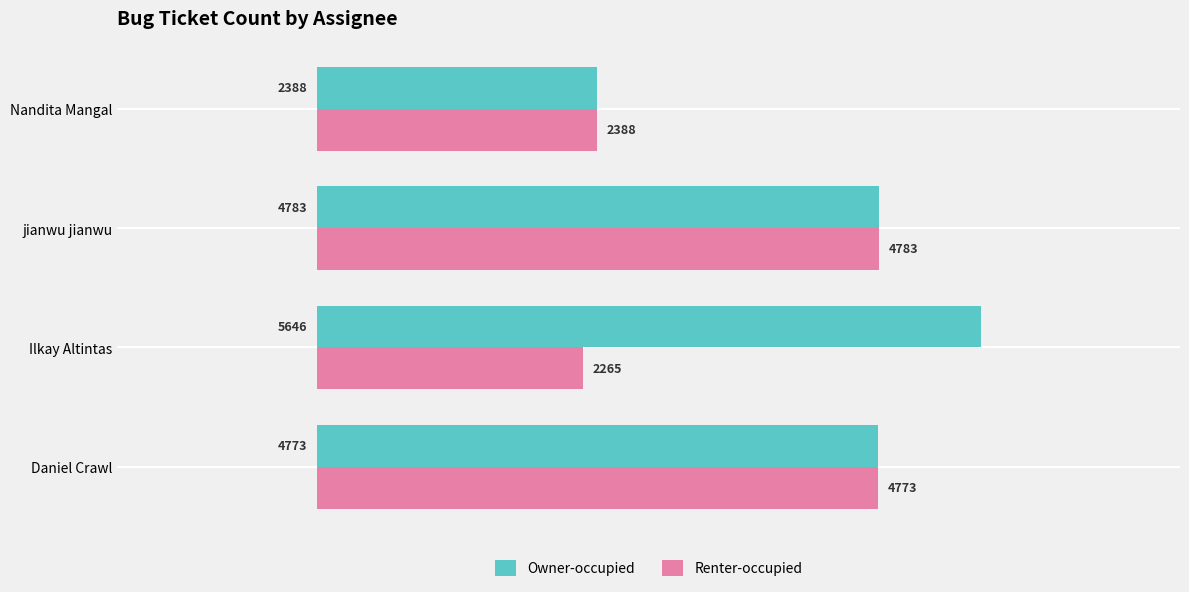

At how many categories does at least one series exceed 3644?

3